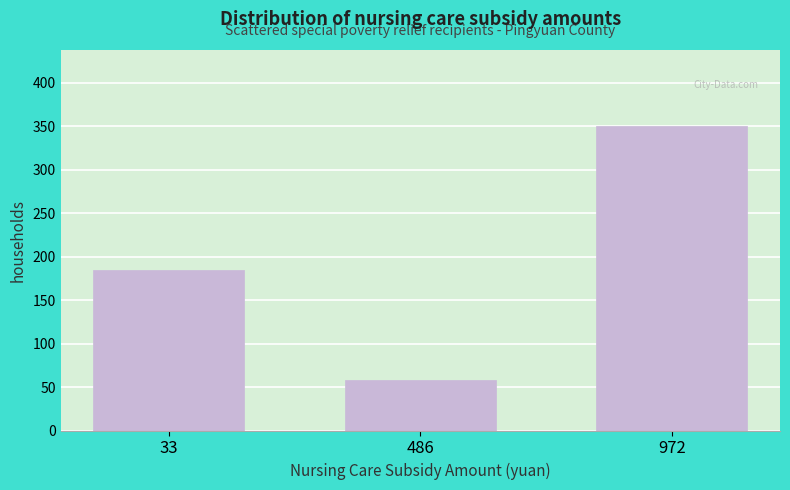

Reading left to right, what are all the values shown in this chart?

185	58	350